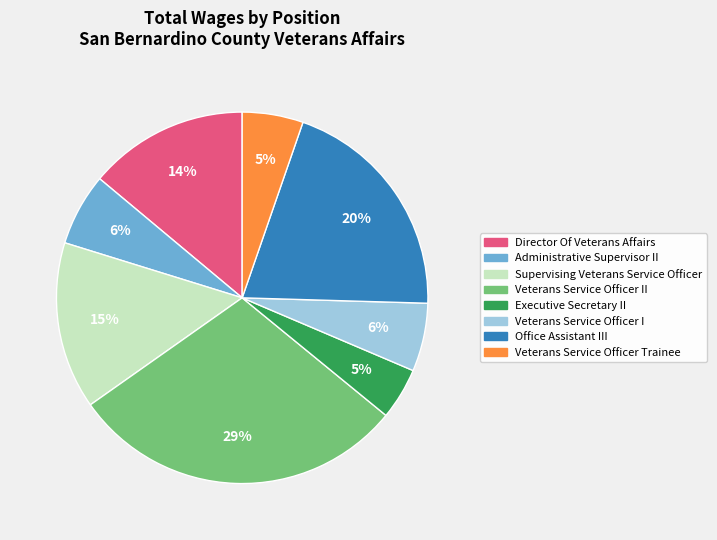

To the nearest percent, what is the average slice percentage?

12%